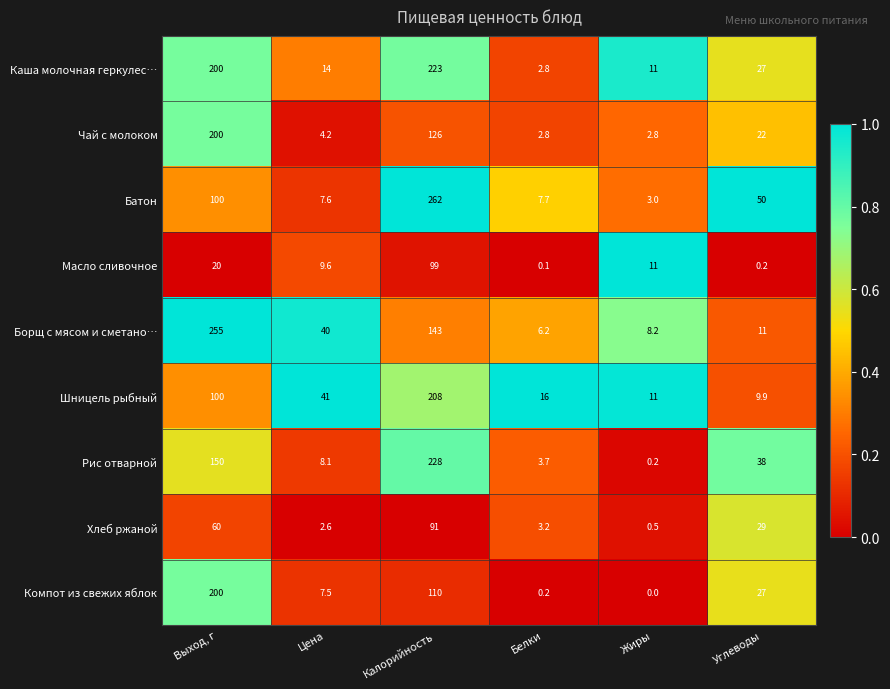

What is the greatest value displayed?

262.0